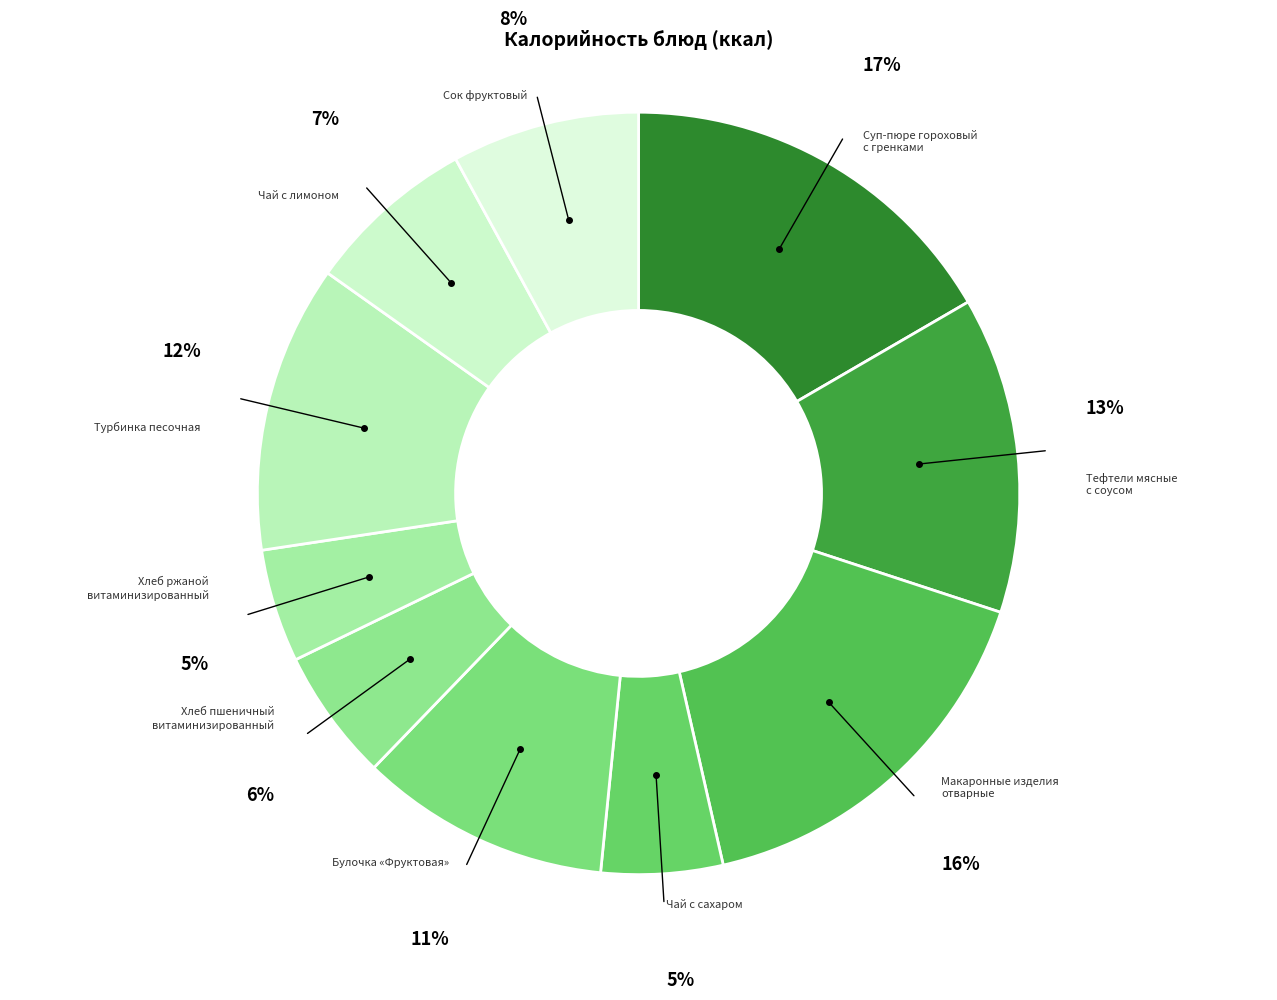

To the nearest percent, what percentage of the pie is Булочка «Фруктовая»?

11%